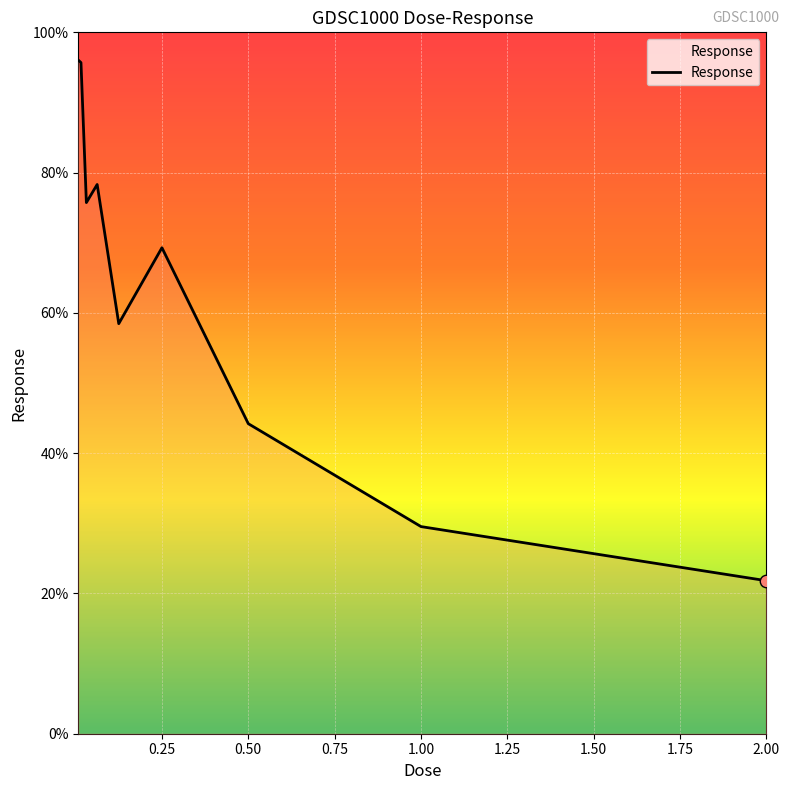

What is the greatest value displayed?

96.0